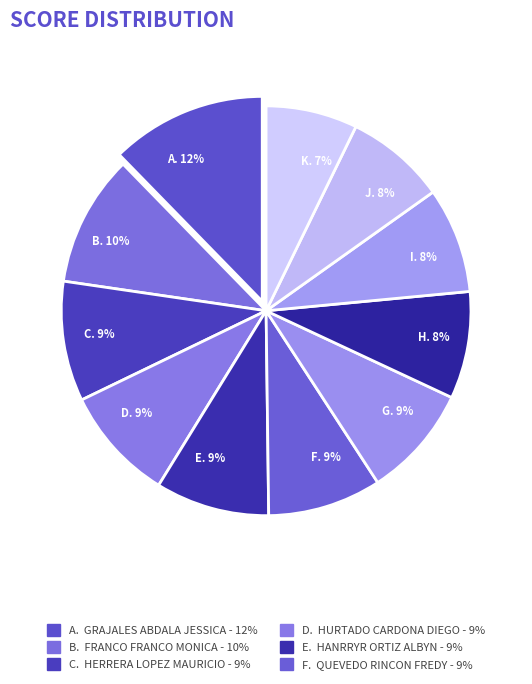

Does any single category account for the majority?

No